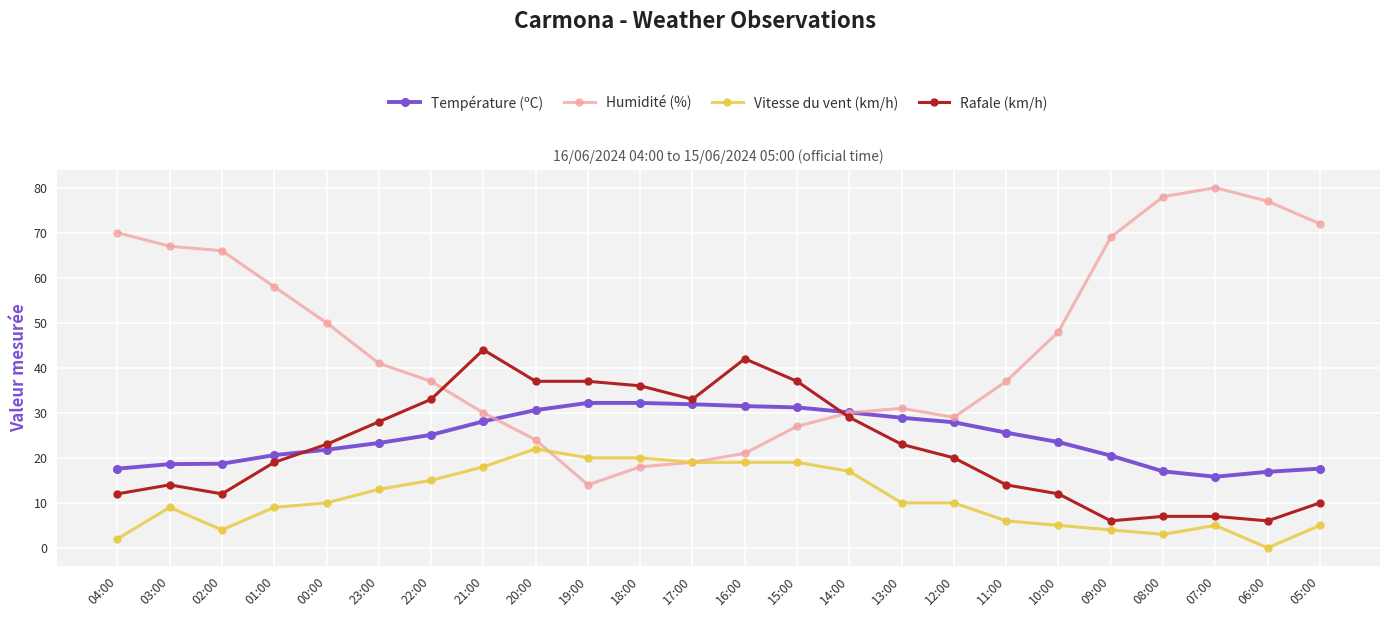

After their last crossing, which series has the higher values: Rafale (km/h) or Humidité (%)?

Humidité (%)